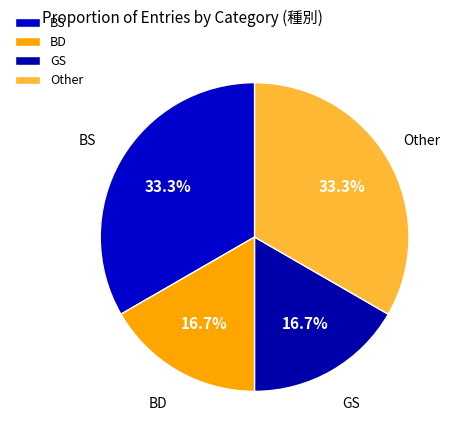

To the nearest percent, what portion does Other represent?

33%